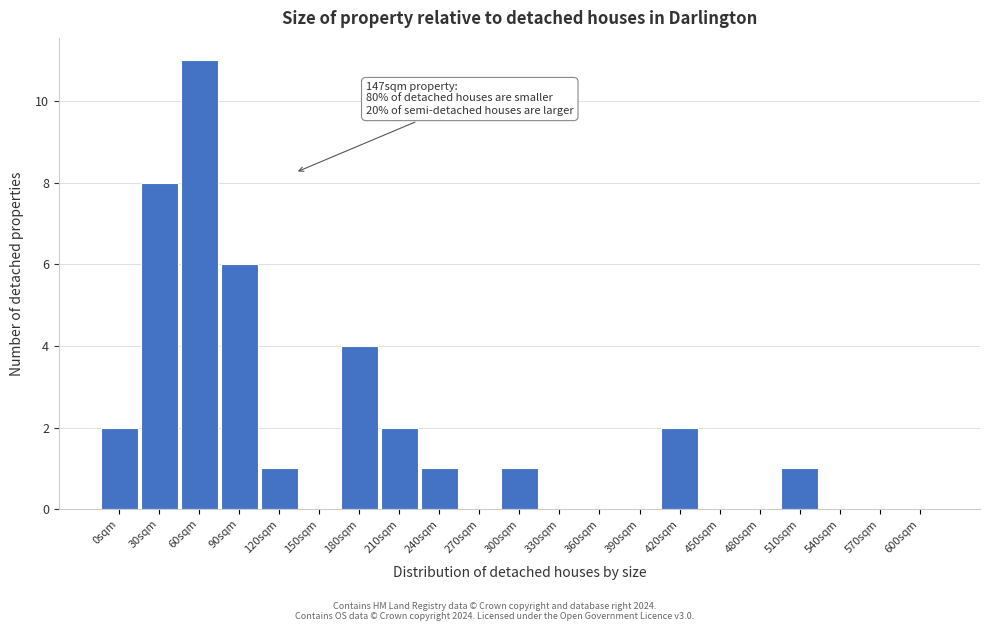

Reading left to right, what are all the values shown in this chart?

0sqm=2	30sqm=8	60sqm=11	90sqm=6	120sqm=1	150sqm=0	180sqm=4	210sqm=2	240sqm=1	270sqm=0	300sqm=1	330sqm=0	360sqm=0	390sqm=0	420sqm=2	450sqm=0	480sqm=0	510sqm=1	540sqm=0	570sqm=0	600sqm=0